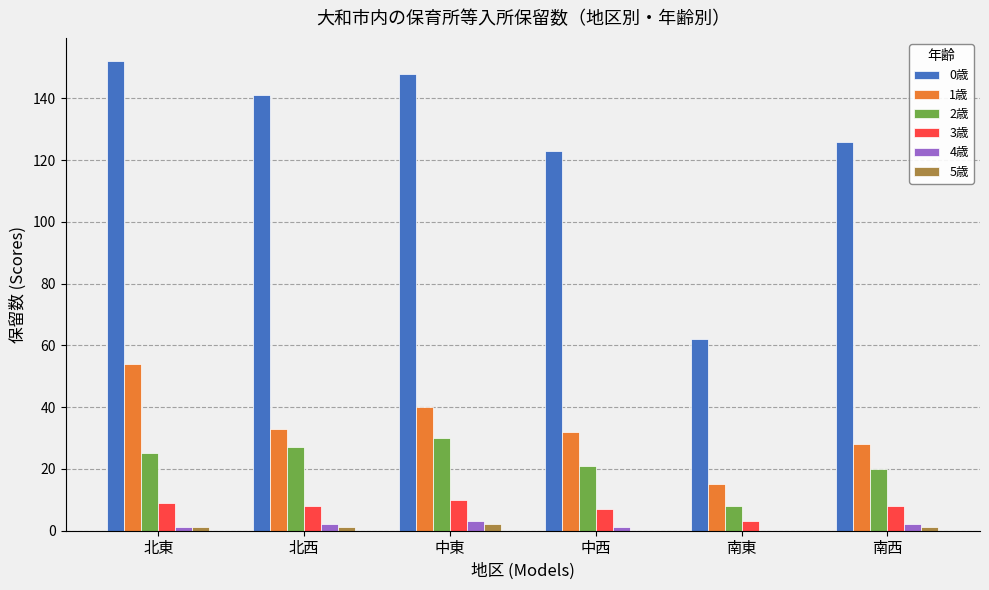

The value of 5歳 at 南西 is 1. True or false?

True